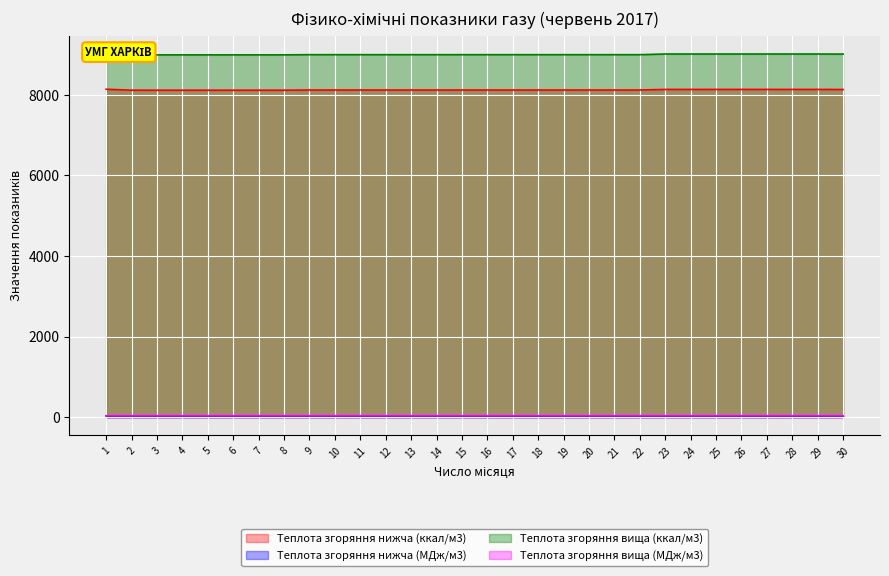

Is it true that Теплота згоряння нижча (ккал/м3) equals 11751.9 at 12?

False